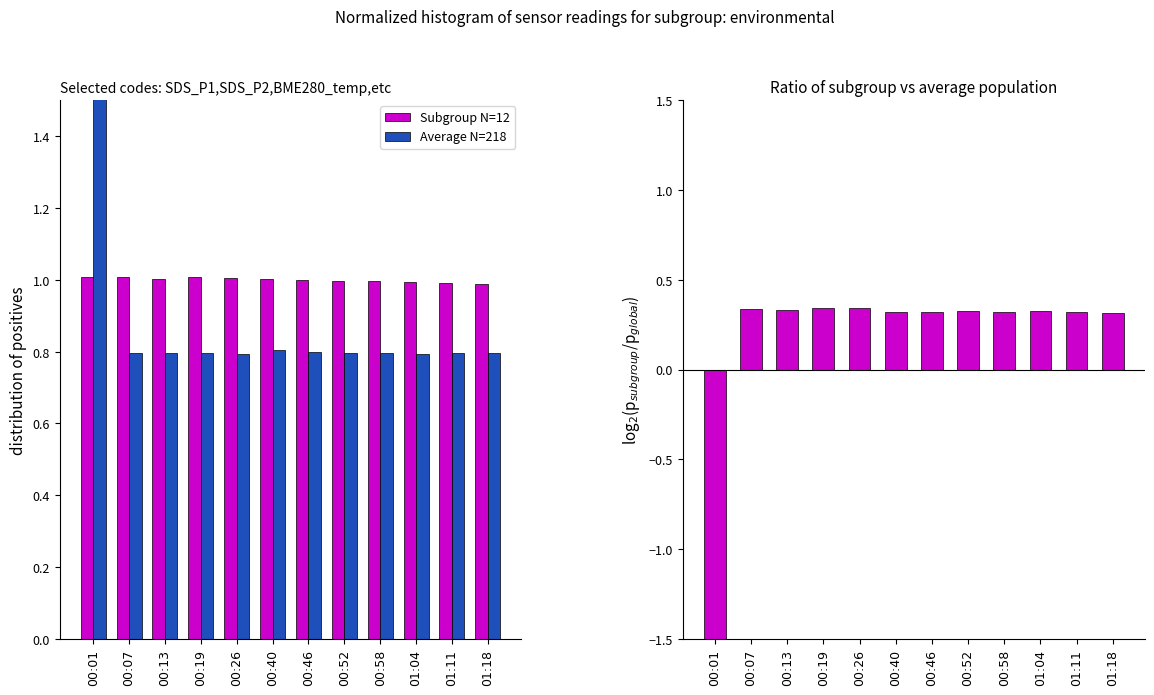

What is the spread (max minus min) of values at 00:58?

0.7